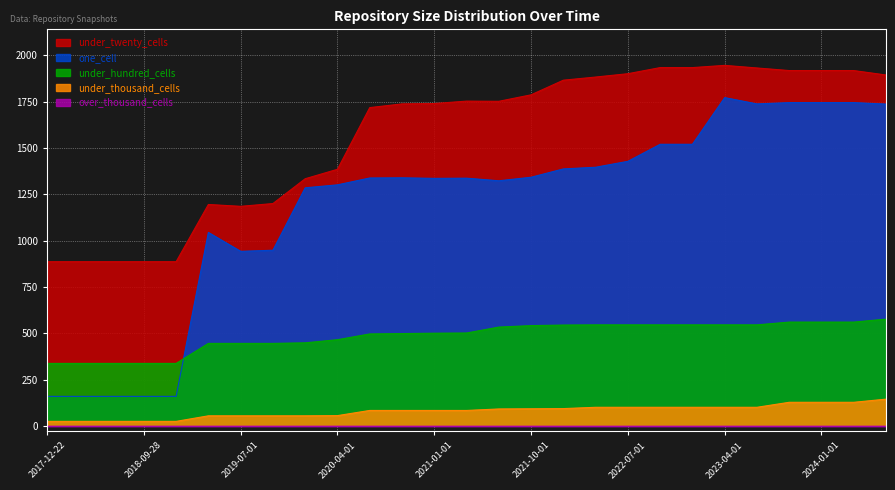

True or false: one_cell and under_twenty_cells intersect in this chart.

False